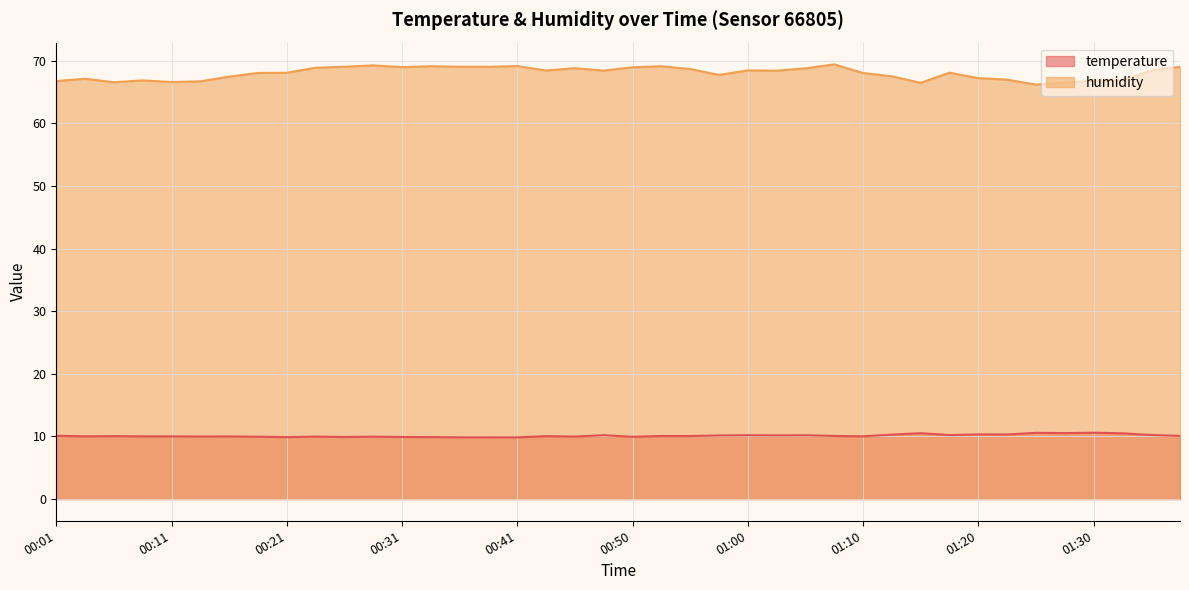

At how many categories does at least one series exceed 59?

40